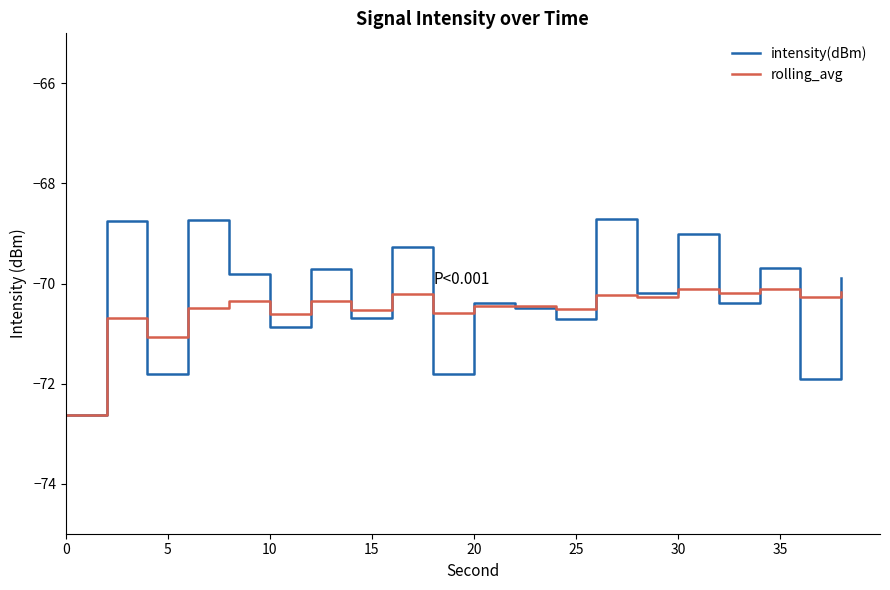

Which series ends up on top after the final intersection of intensity(dBm) and rolling_avg?

intensity(dBm)